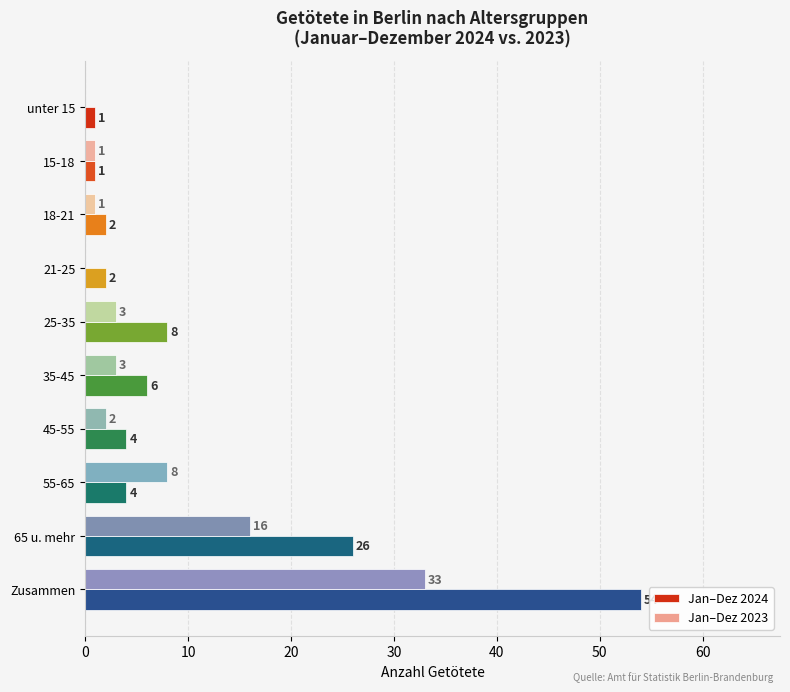

Which series has the largest total across all categories?

Jan–Dez 2024